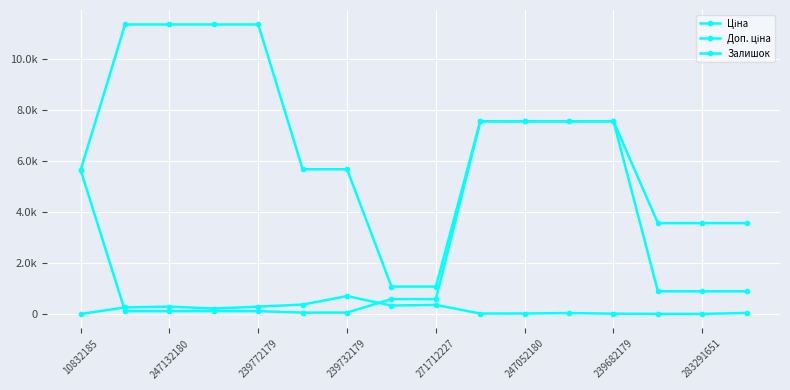

Reading left to right, extract all data points from this chart.

Ціна: 5636.0	113.3	113.3	113.3	113.3	56.7	56.7	586.0	586.0	7545.9	7545.9	7545.9	7545.9	889.9	889.9	889.9
Доп. ціна: 5636.0	11334.0	11334.0	11334.0	11334.0	5667.0	5667.0	1074.5	1074.5	7545.9	7545.9	7545.9	7545.9	3559.7	3559.7	3559.7
Залишок: 2.0	260.0	290.0	215.0	290.0	370.0	702.0	333.0	359.0	20.0	21.0	38.0	15.0	7.0	6.0	43.0